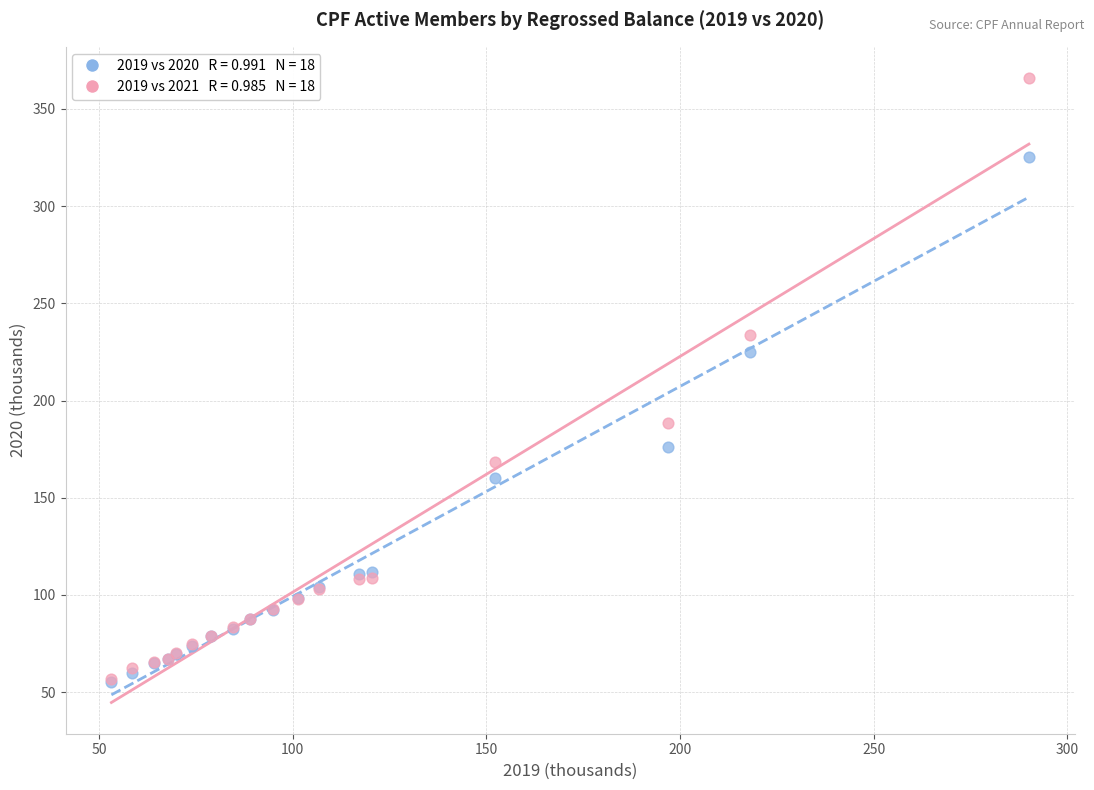

Across all series, what Y value is closest to 210?

225.2